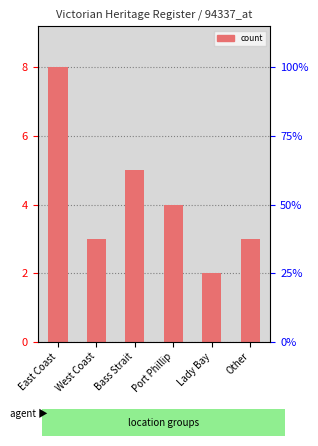

What is the difference between the values at West Coast and Port Phillip?

1